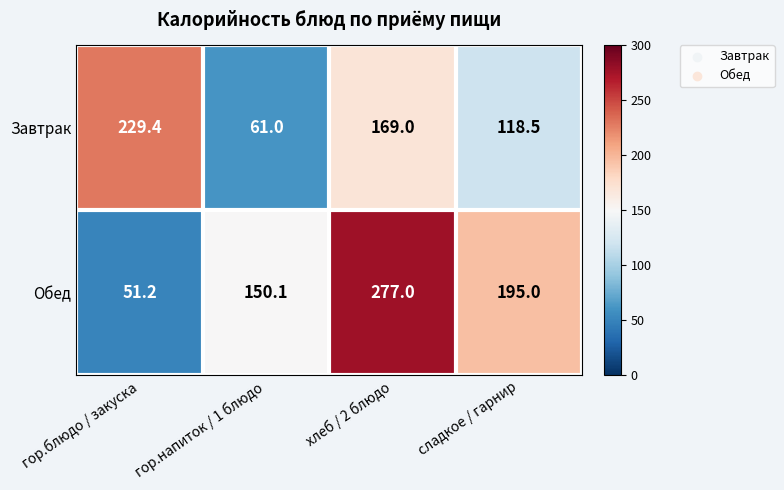

List the series in order of their peak value, lowest first.

Завтрак, Обед